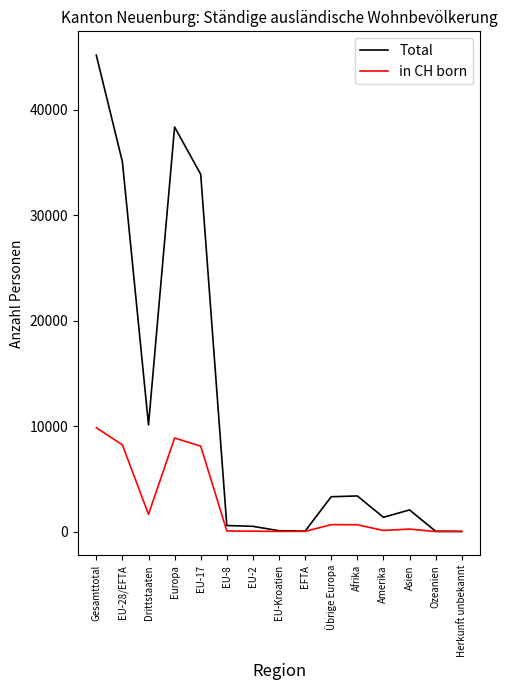

Rank the series at Gesamttotal from highest to lowest value.

Total, in CH born